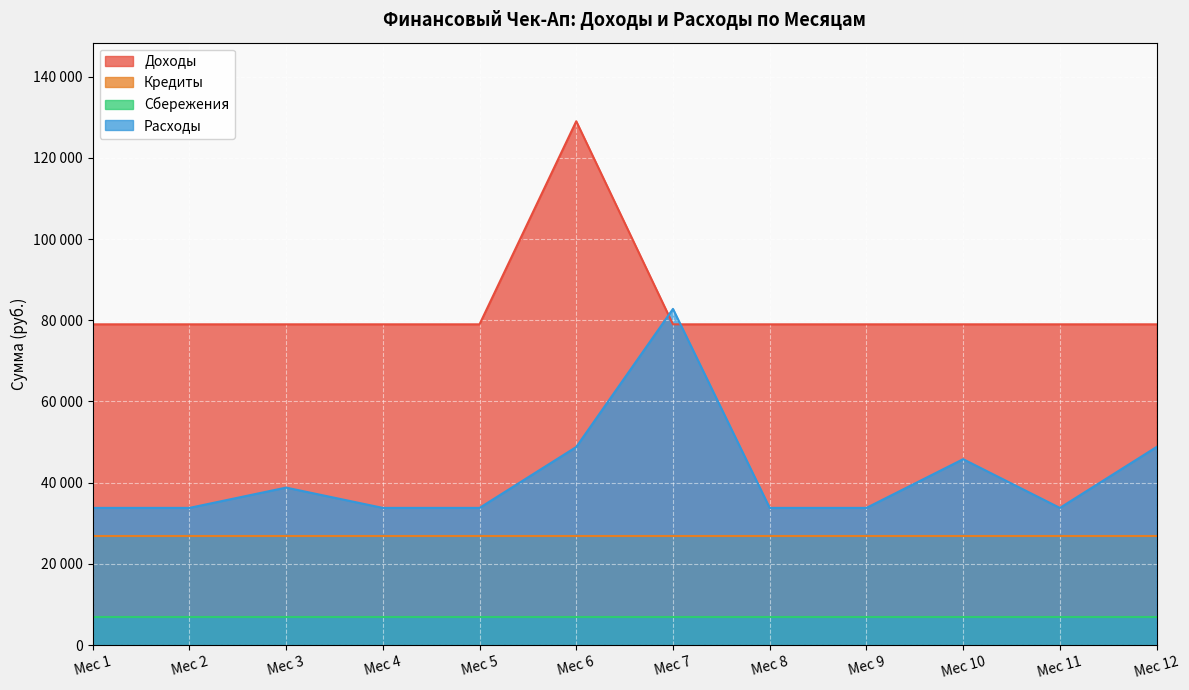

What is the sum of the Расходы values at Мес 4 and Мес 5?

67600